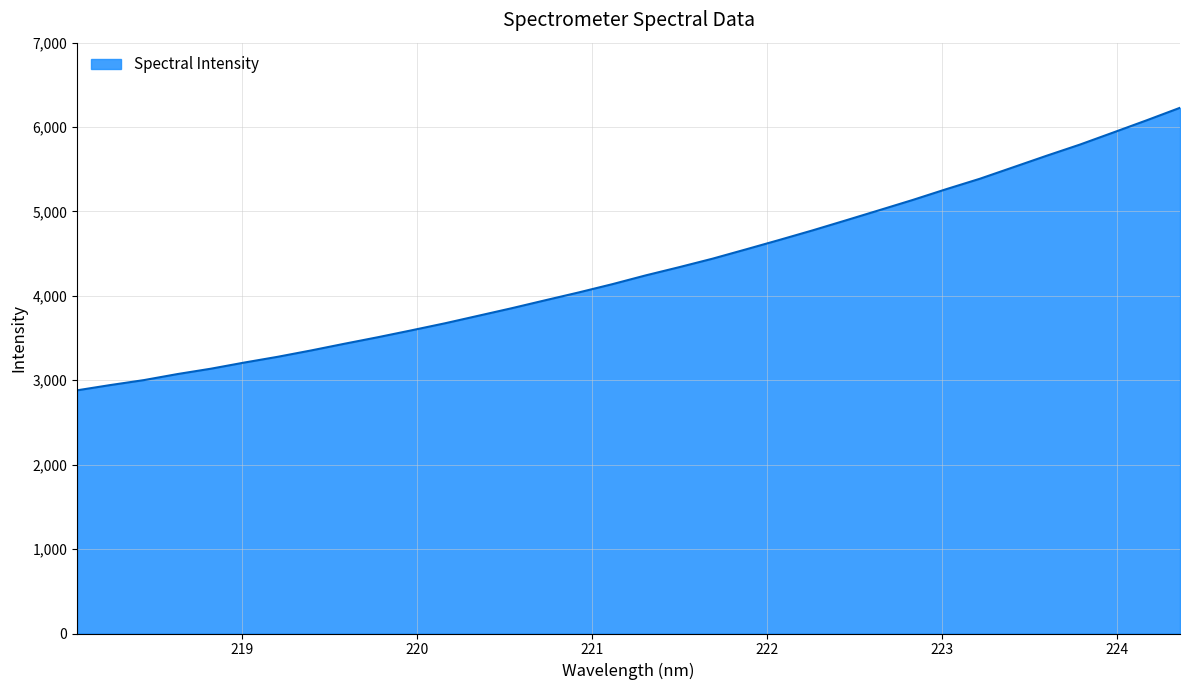

What is the maximum value shown in the chart?

6228.5